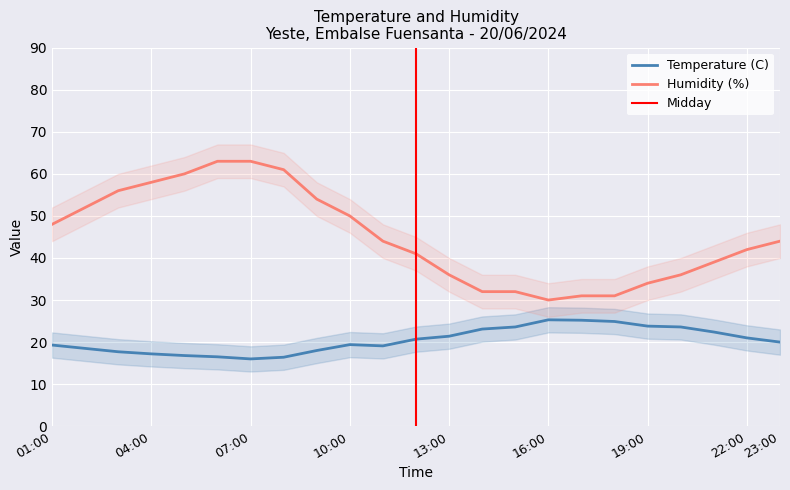

True or false: Temperature (C) has a value of 16.4 at 08:00.

True